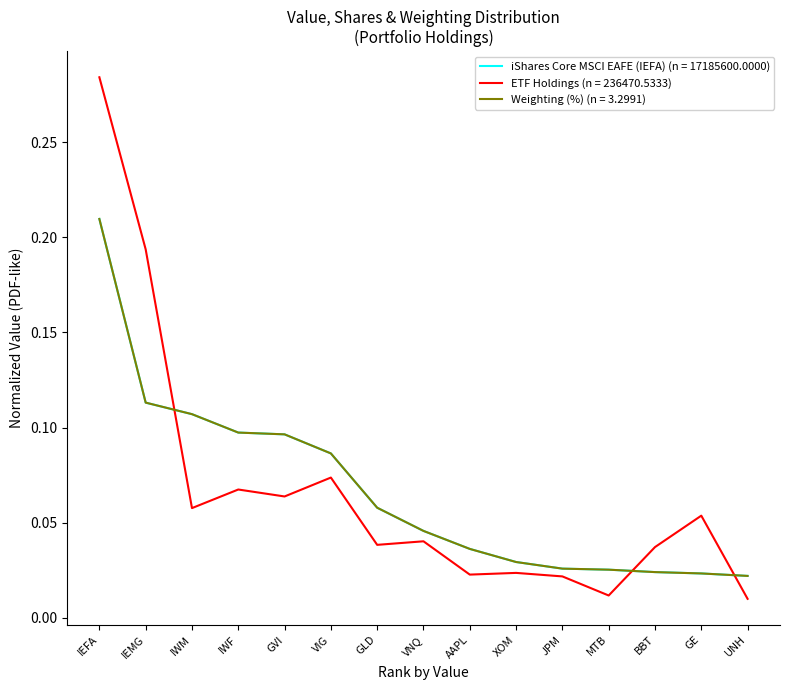

Which series has the widest spread of values?

ETF Holdings (n = 236470.5333)